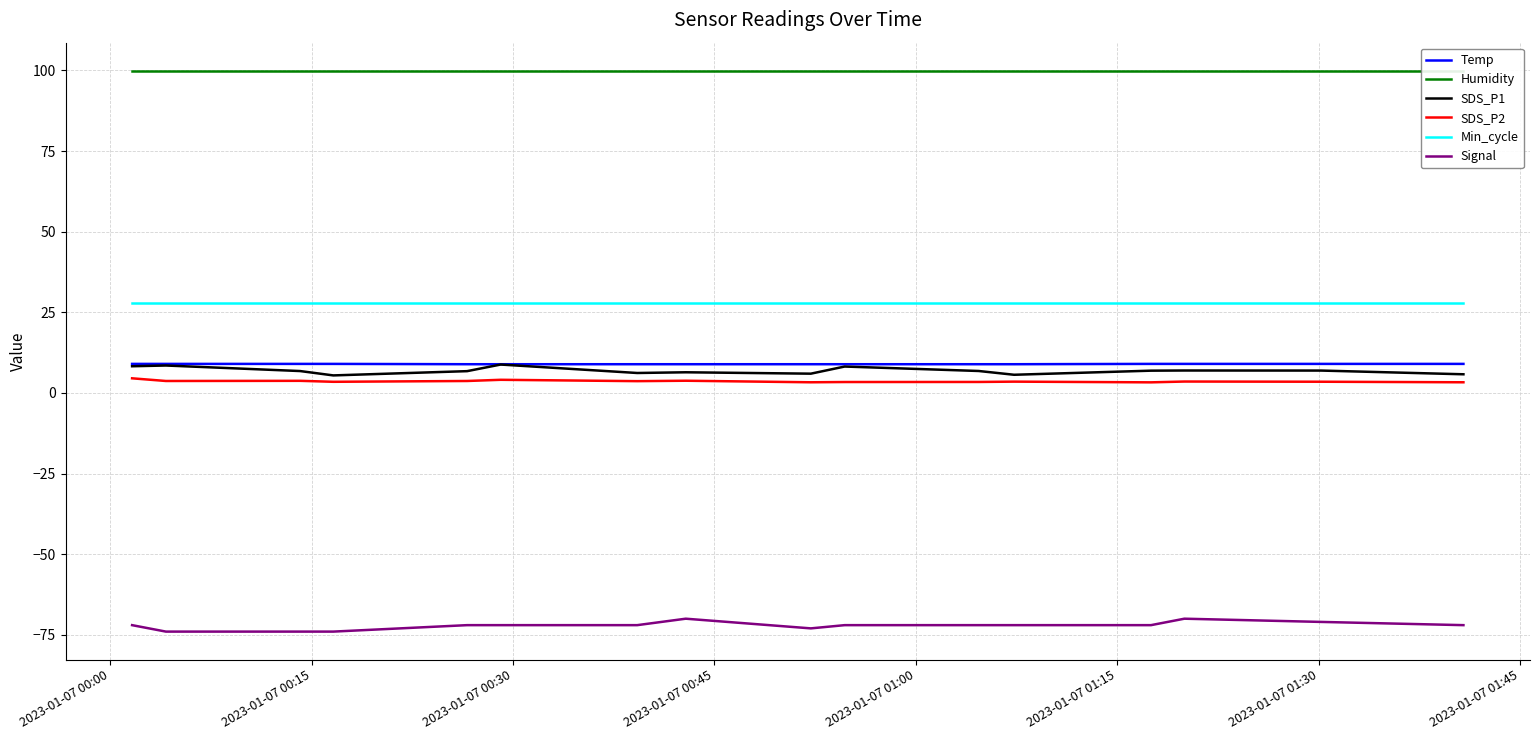

True or false: Signal and Temp intersect in this chart.

False